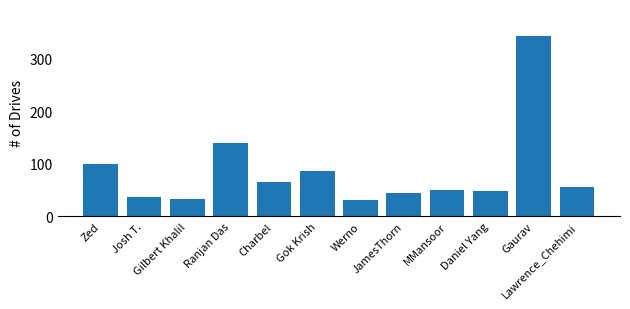

Between Ranjan Das and JamesThorn, which is larger?

Ranjan Das